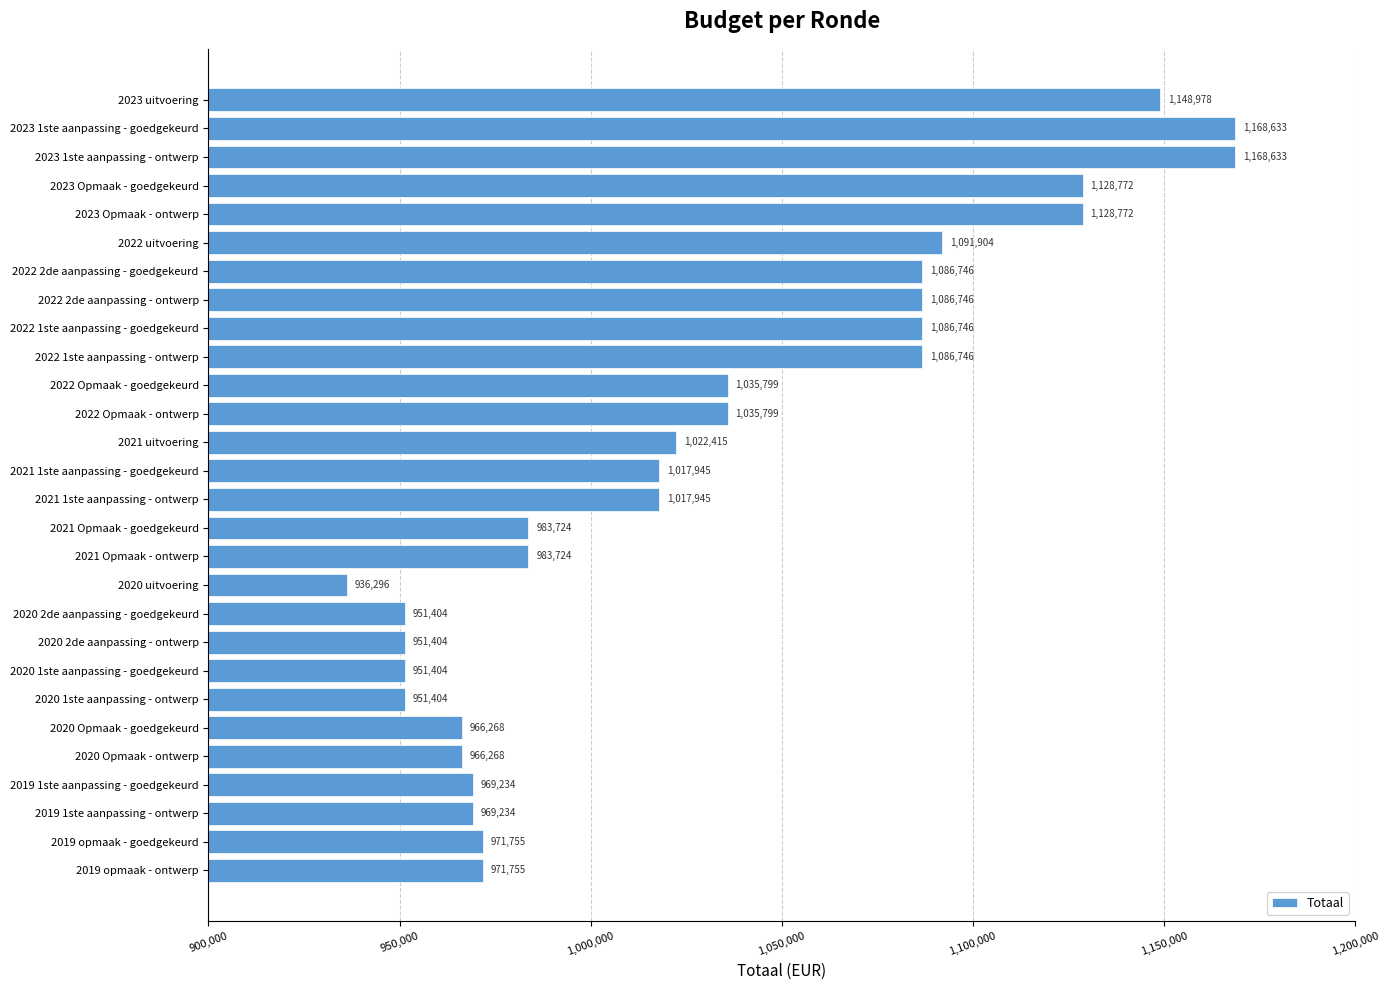

Reading top to bottom, what are all the values shown in this chart?

1148978	1168633	1168633	1128772	1128772	1091904	1086746	1086746	1086746	1086746	1035799	1035799	1022415	1017945	1017945	983724	983724	936296	951404	951404	951404	951404	966268	966268	969234	969234	971755	971755